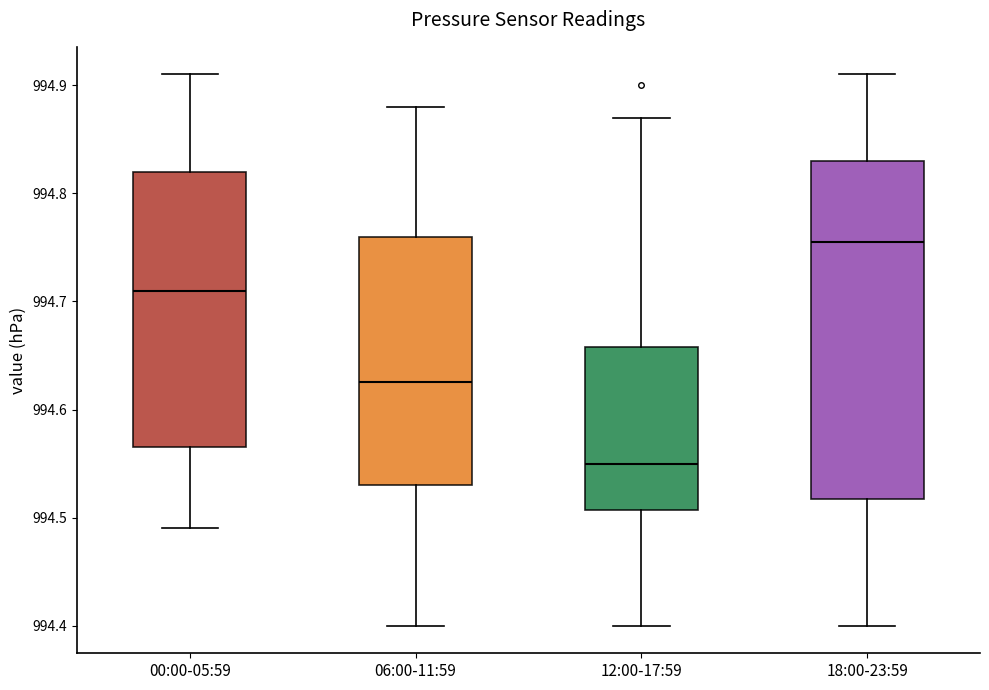

Reading left to right, read every box against the y-axis: the position of its median line, the range the box covers, and the ends of its whiskers. The values are not printed on the chart, so give them approximately, as read against the axis.

00:00-05:59: median 994.71, box 994.57 to 994.82, whiskers 994.49 to 994.91
06:00-11:59: median 994.63, box 994.53 to 994.76, whiskers 994.40 to 994.88
12:00-17:59: median 994.55, box 994.51 to 994.66, whiskers 994.40 to 994.87
18:00-23:59: median 994.76, box 994.52 to 994.83, whiskers 994.40 to 994.91